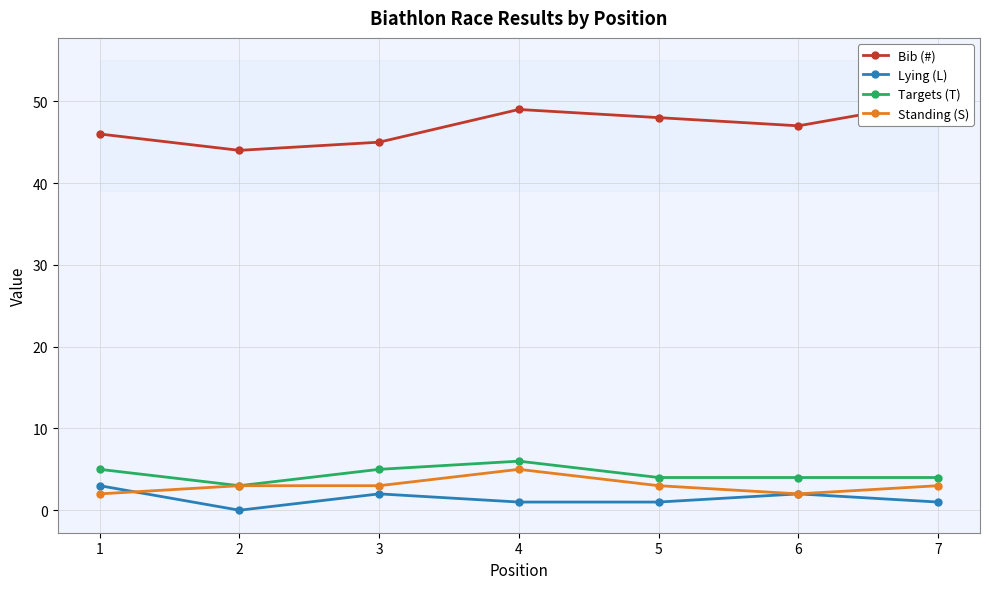

At how many categories does at least one series exceed 4?

7